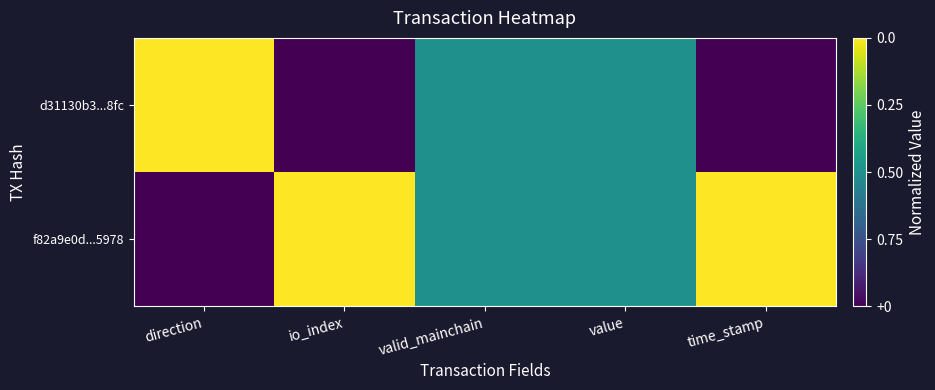

At which category does the chart reach its peak across all series?

io_index